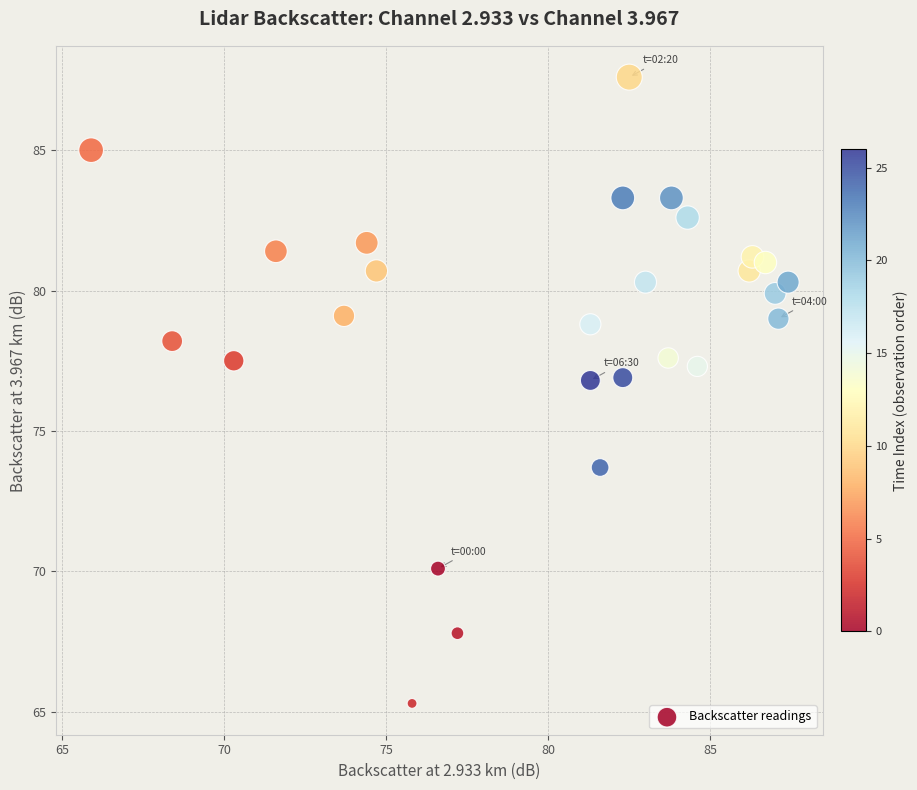

What is the range of Y values (max minus min)?

22.3